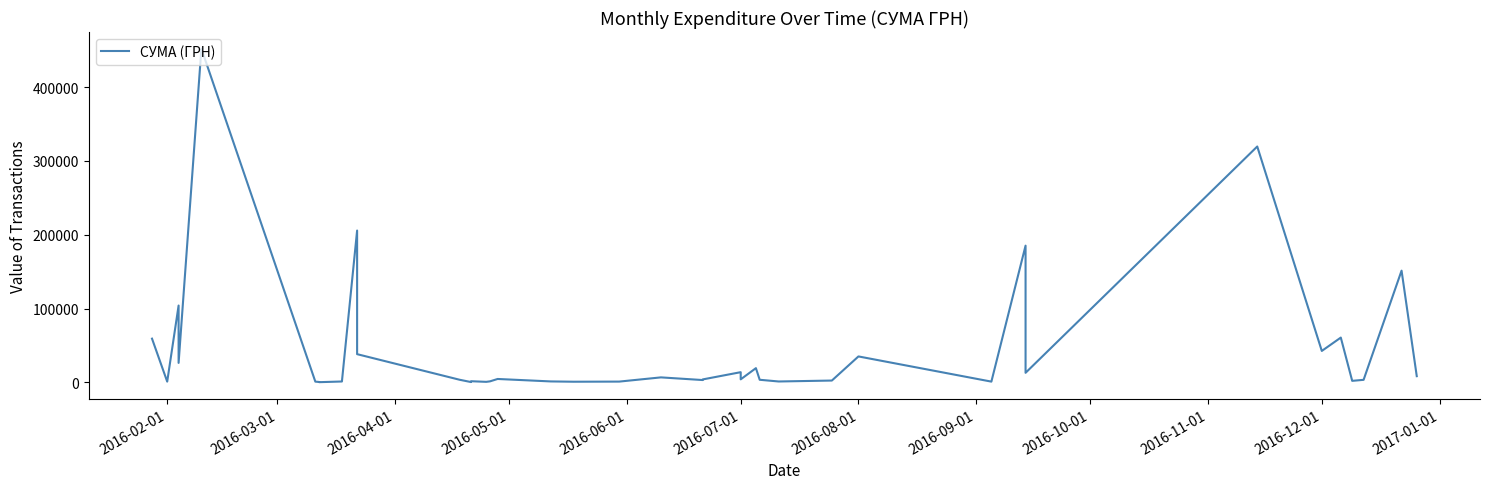

Reading right to left, list all the values displayed in this chart.

8376.9	151367.0	3420.0	2050.0	60666.6	42588.0	319574.0	12927.0	185221.2	997.0	35130.0	2450.0	1186.8	3500.0	19242.0	4083.9	13795.8	3973.2	3125.2	6742.9	1031.9	865.2	1260.0	4589.8	1383.6	700.0	1536.0	391.2	3515.5	38210.5	205710.5	1170.0	250.0	500.0	1000.0	452100.0	26354.5	104098.6	1003.0	59222.9